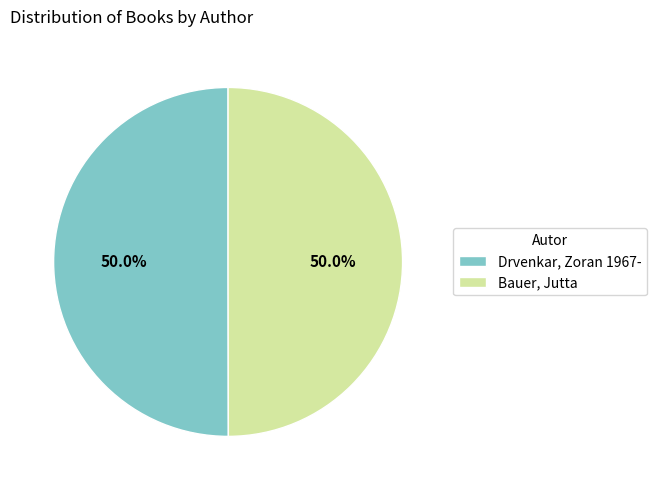

What percentage do Drvenkar, Zoran 1967- and Bauer, Jutta together represent?

100.0%